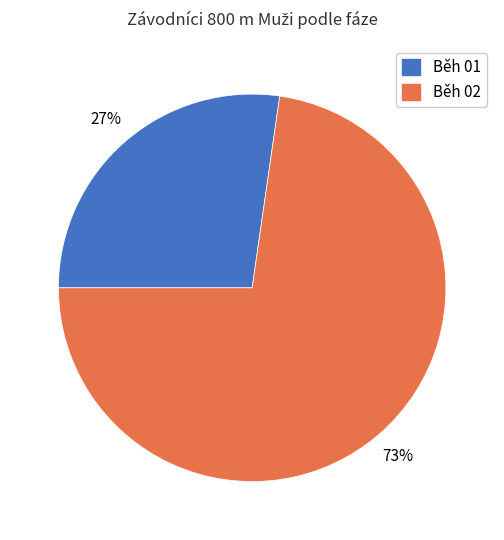

Count the number of slices in the pie.

2